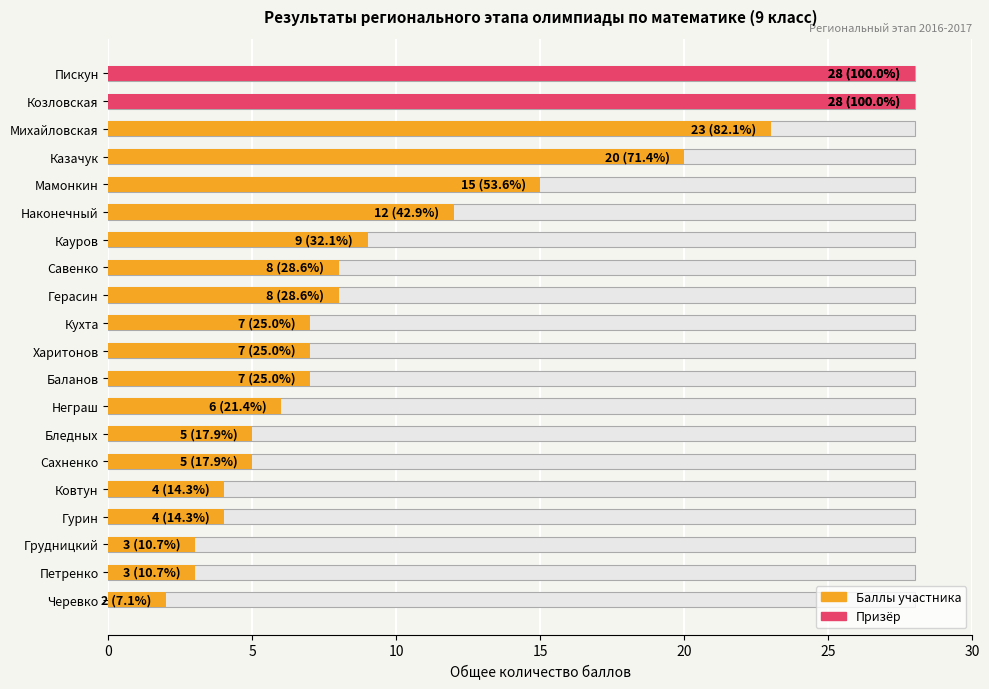

The value at Кухта is 3. True or false?

False